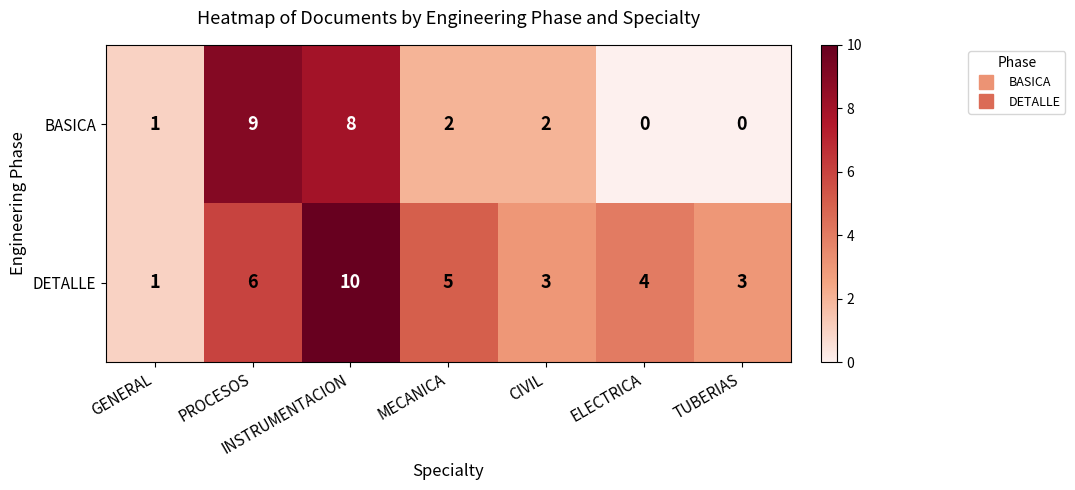

Where does the BASICA series first go above 2?

PROCESOS